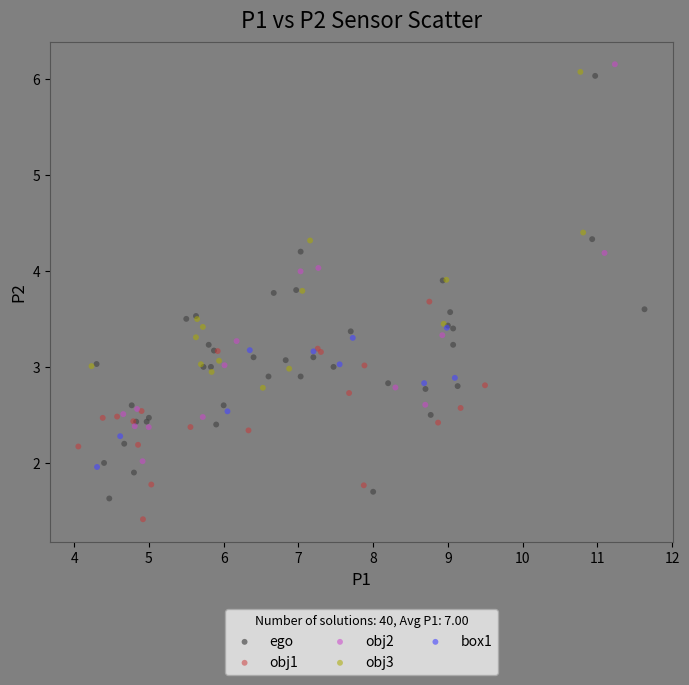

Which series reaches the minimum Y coordinate?

obj1